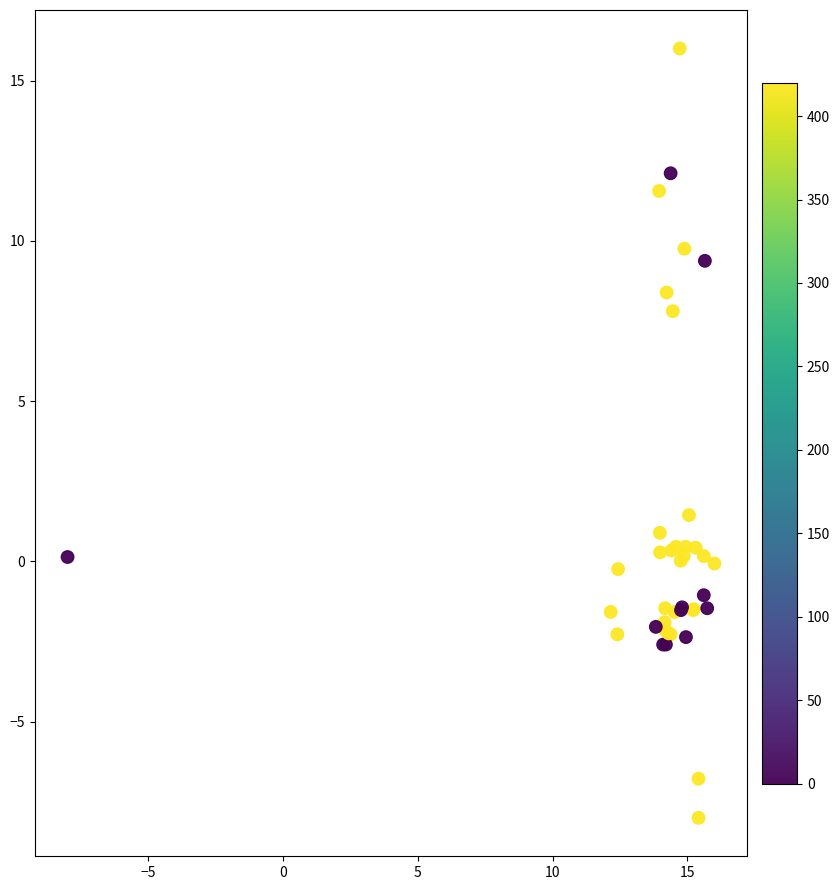

What Y value in the scatter plot is closest to 4?

1.4